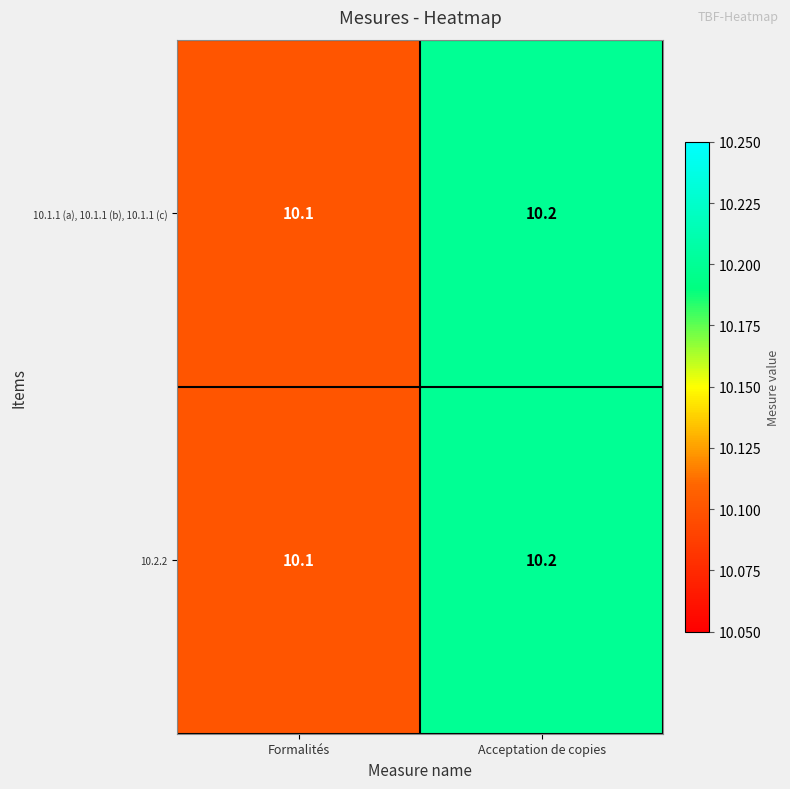

What is the approximate value of 10.2.2 at Formalités?

10.1